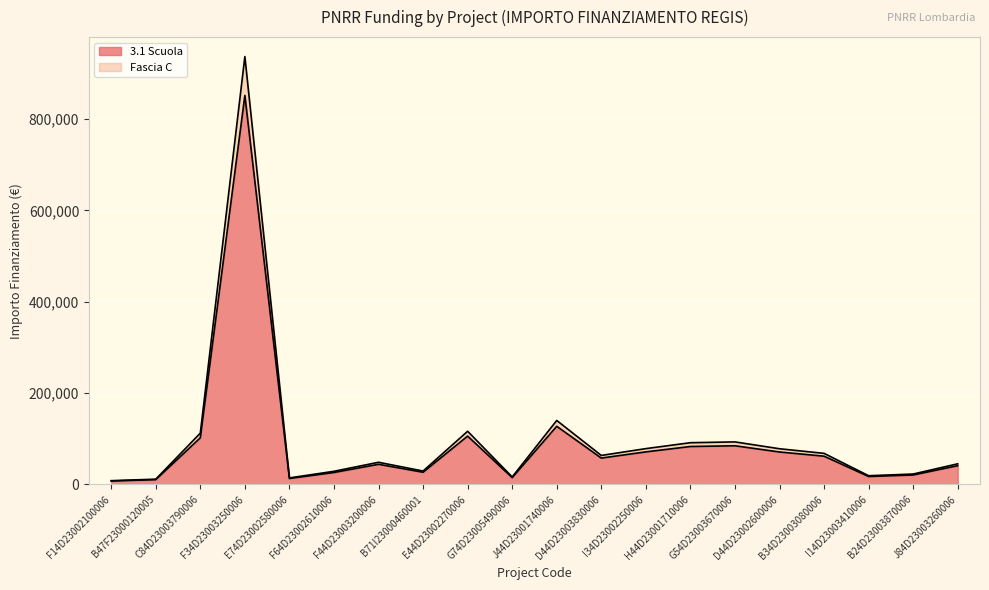

Reading left to right, what are all the values shown in this chart?

3.1 Scuola: 7524.8	10508.7	102167.7	851946.0	13033.5	26193.3	44173.1	26728.8	105916.7	14946.3	127416.0	57791.9	71355.8	83116.7	84723.4	71104.6	61923.4	17394.6	20761.1	41112.7
Fascia C: 8277.3	11559.6	112384.5	937140.6	14336.9	28812.6	48590.4	29401.7	116508.4	16440.9	140157.6	63571.1	78491.4	91428.4	93195.8	78215.1	68115.8	19134.1	22837.2	45224.0